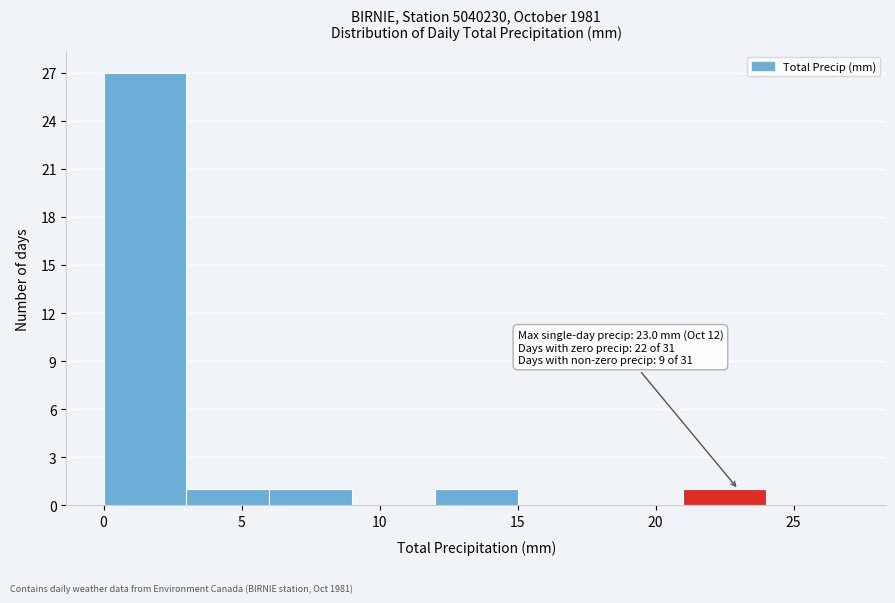

Over which range of the x-axis is the bar tallest?

0 to 3